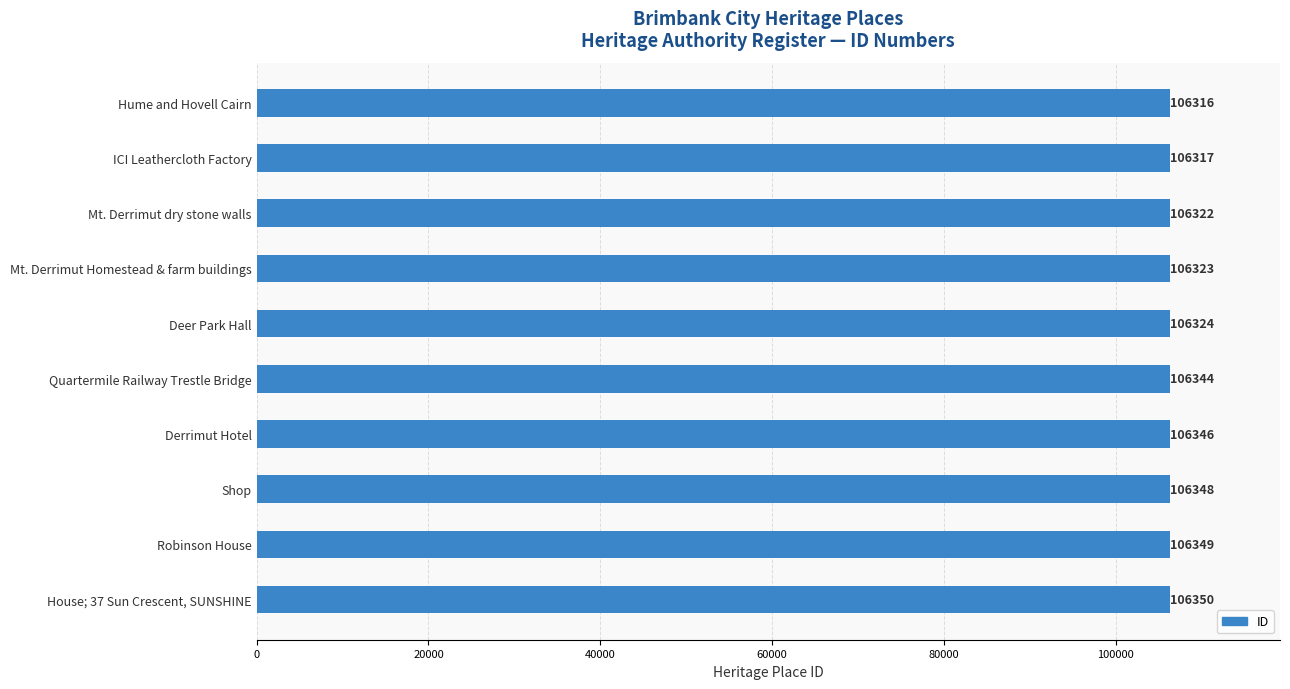

How many categories are shown in the chart?

10